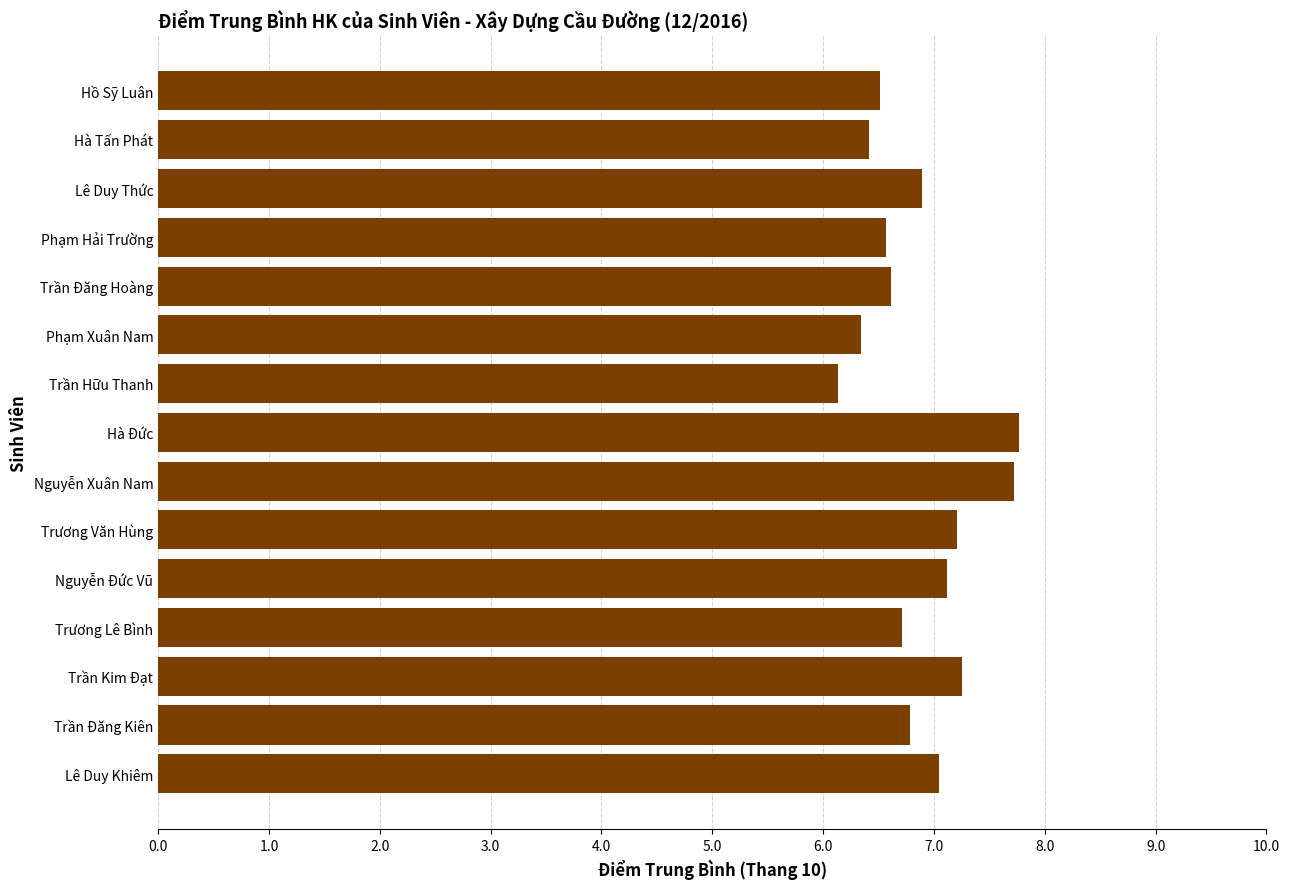

The chart shows a value of 11.3 at Phạm Xuân Nam. True or false?

False